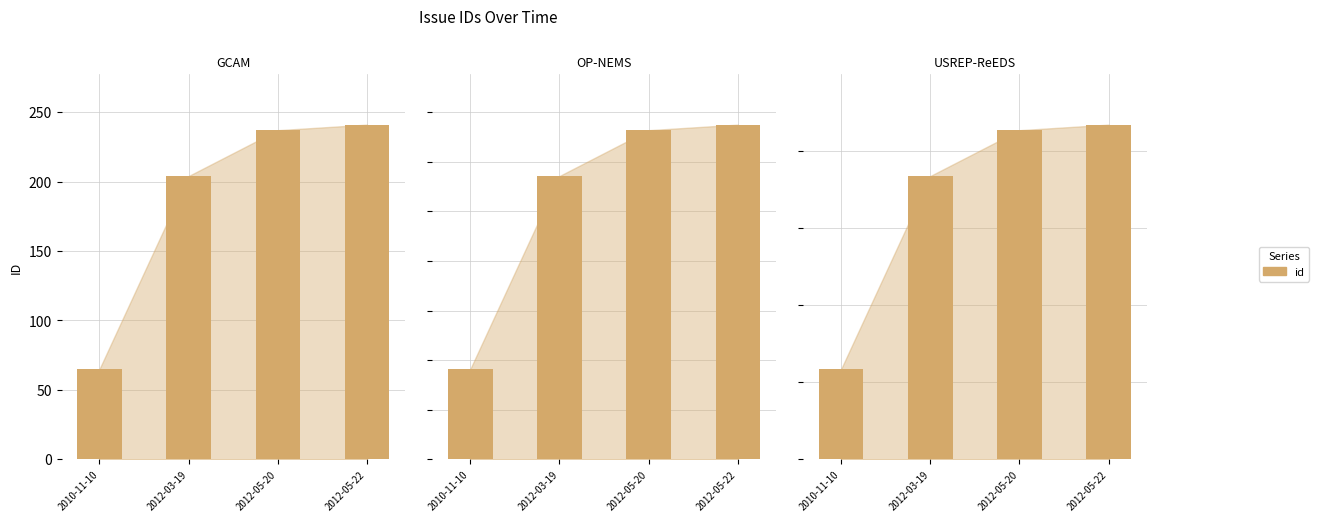

The value at 2010-11-10 is 12.8. True or false?

False